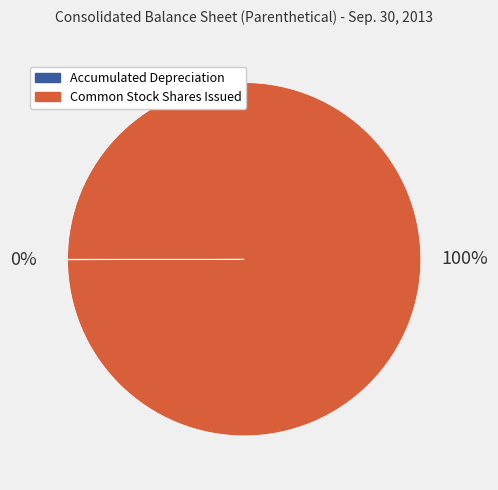

To the nearest percent, what is the average slice percentage?

50%